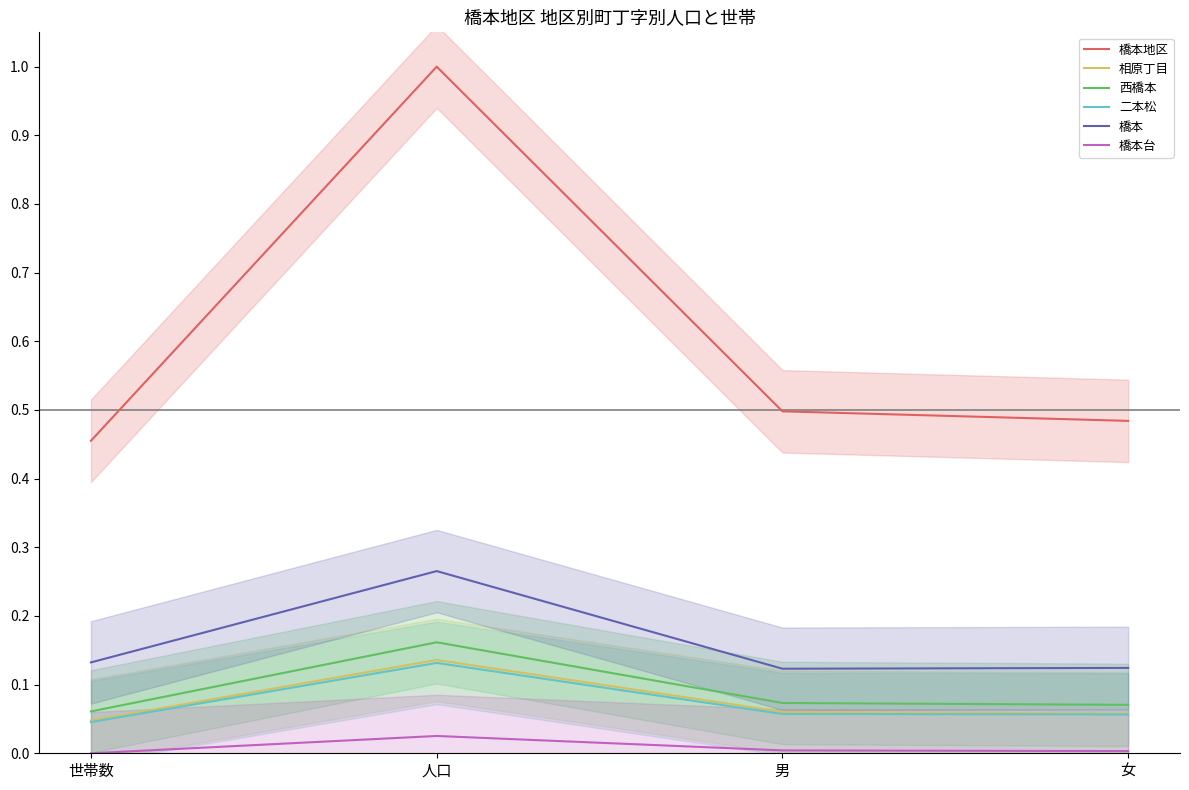

Between 世帯数 and 女, which series saw the biggest shift?

橋本地区